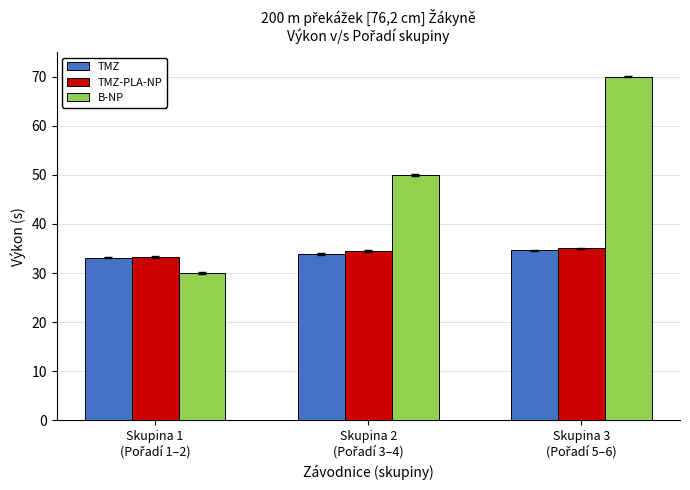

What is the difference between the maximum and minimum values in the TMZ-PLA-NP series?

1.8